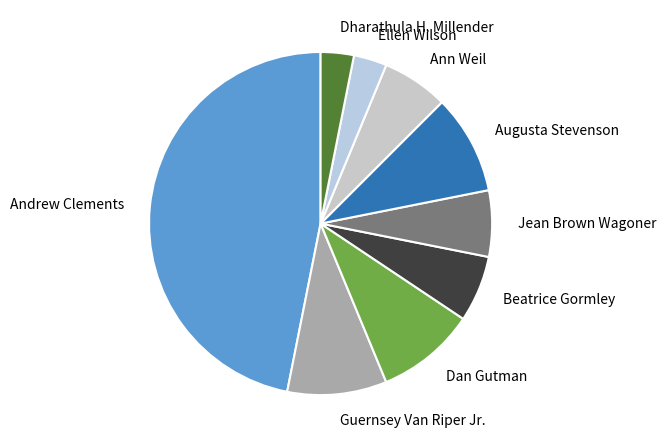

Is the sum of Guernsey Van Riper Jr. and Andrew Clements greater than half?

Yes